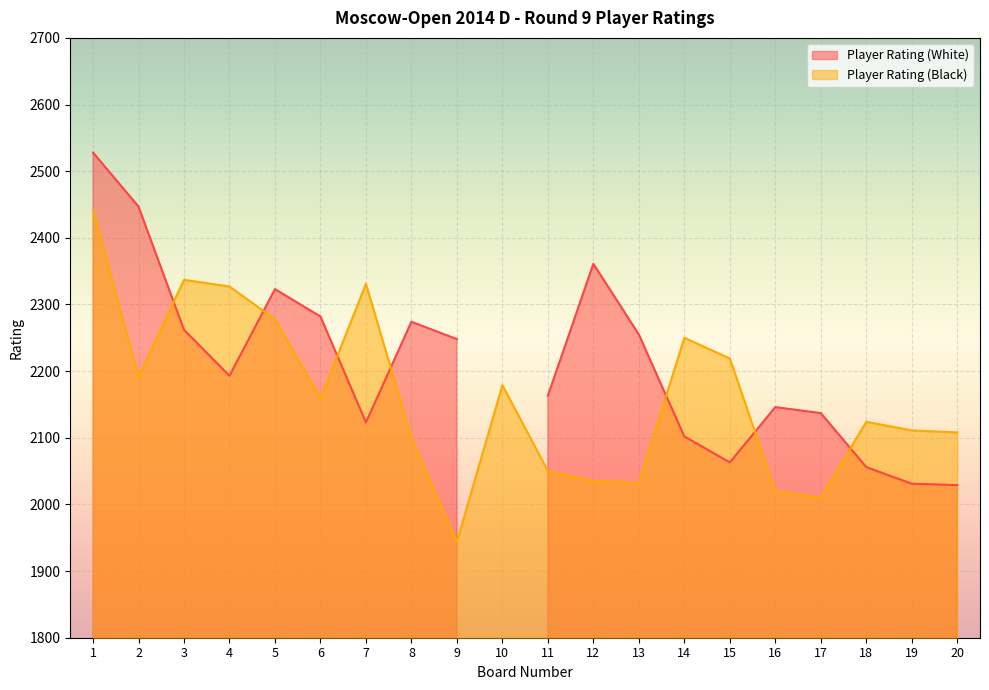

What is the value of the 18th point from the left?

2124